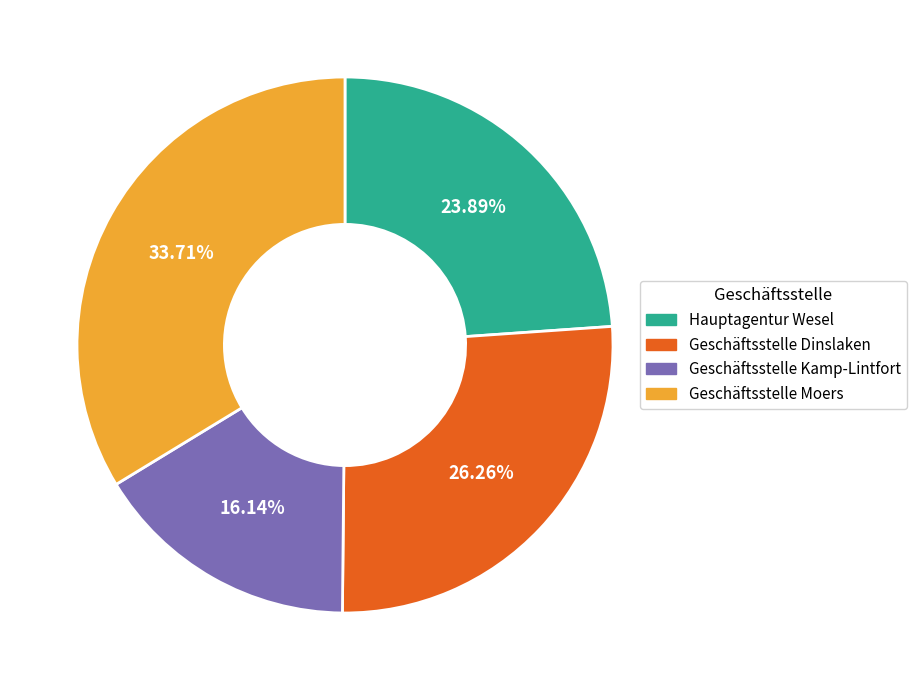

To the nearest percent, what portion does Geschäftsstelle Kamp-Lintfort represent?

16%